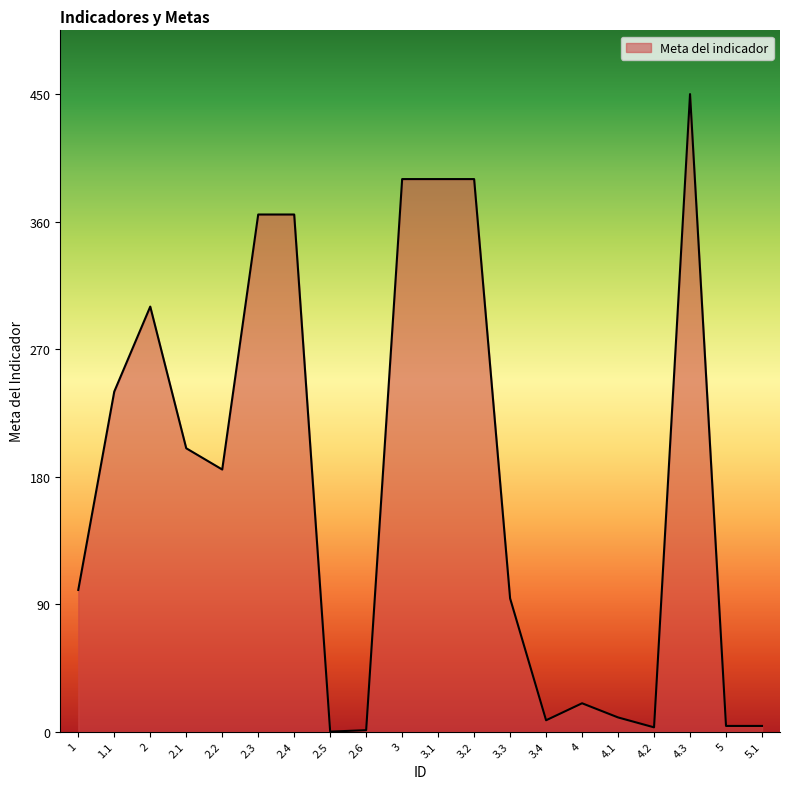

What is the greatest value displayed?

450